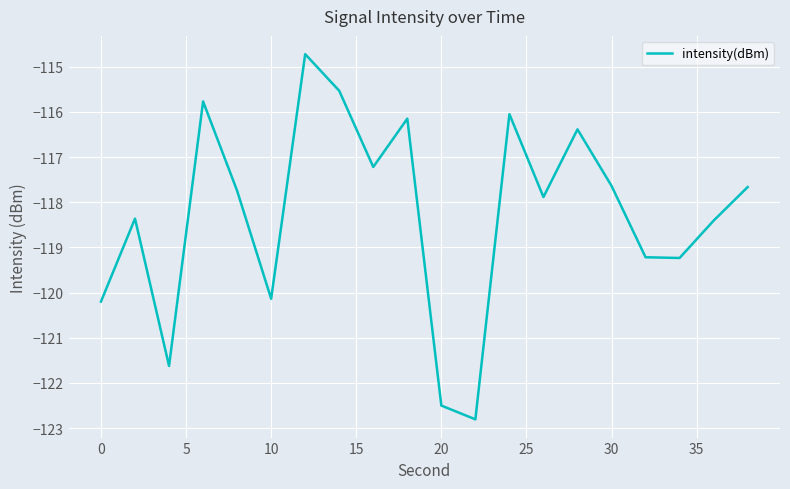

What is the smallest value displayed?

-122.8